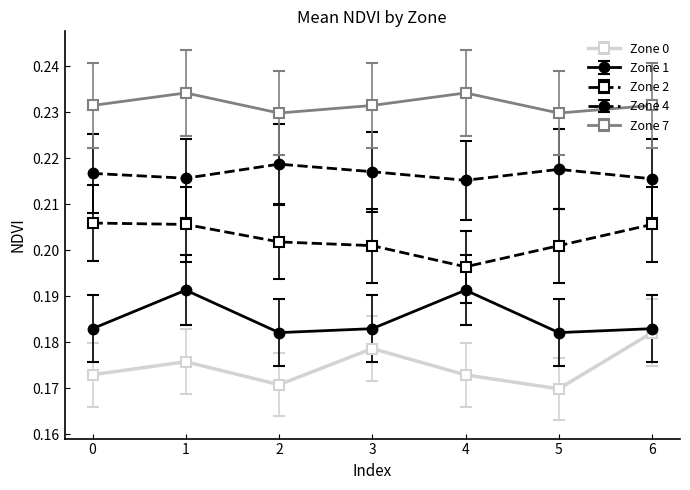

At 5, list the series in order from smallest to largest.

Zone 0, Zone 1, Zone 2, Zone 4, Zone 7